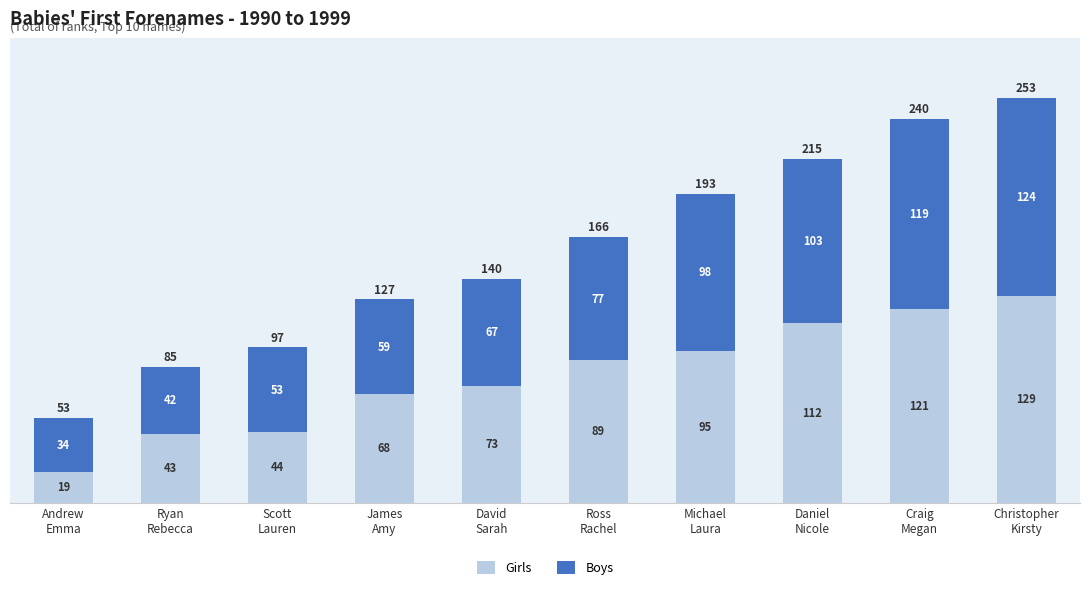

Reading left to right, transcribe the values for Girls.

19	43	44	68	73	89	95	112	121	129